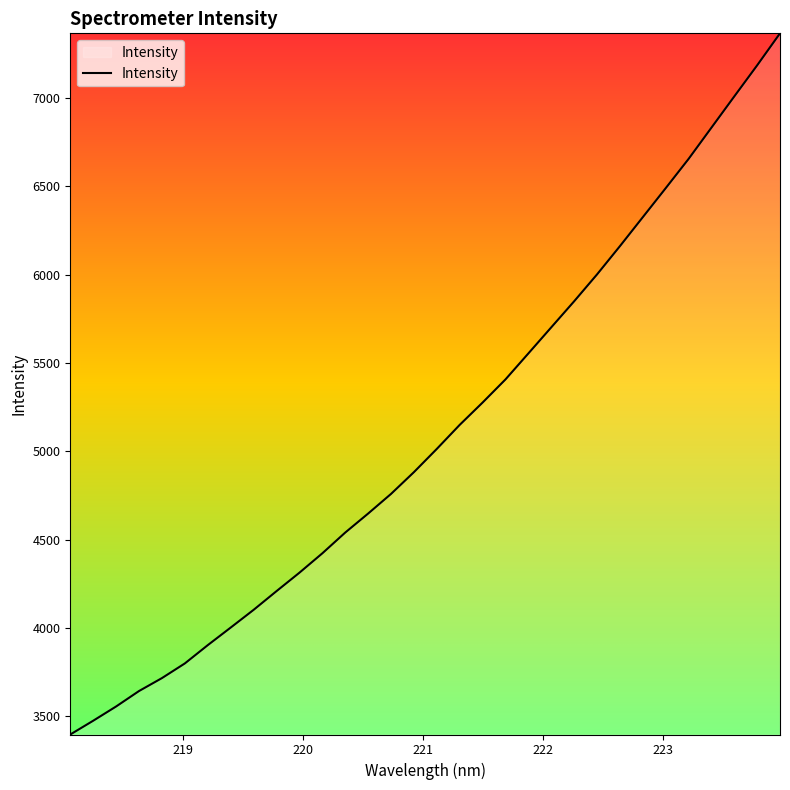

What is the smallest value displayed?

3396.2